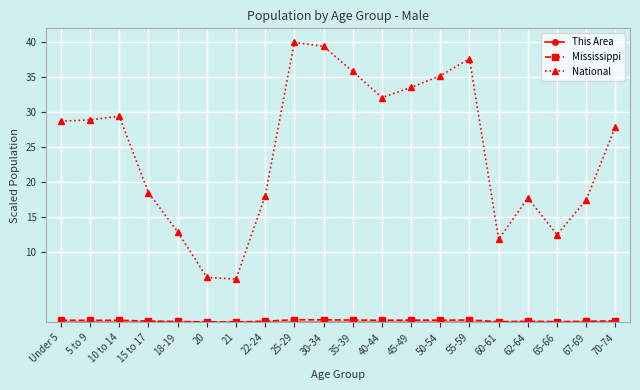

The value of National at 60-61 is 8.0. True or false?

False